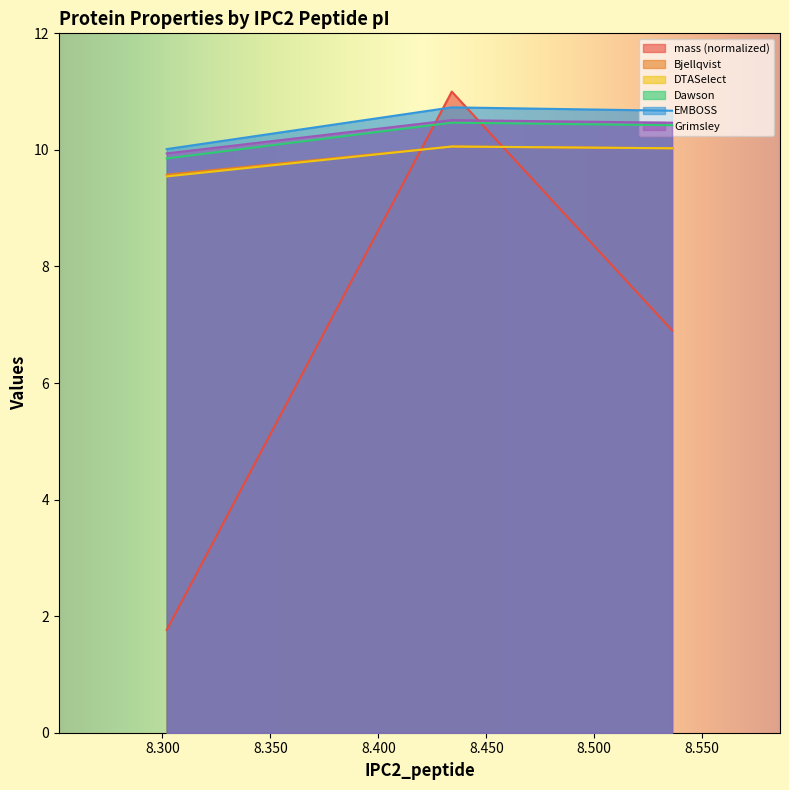

Where does the Grimsley series first go above 10?

8.434